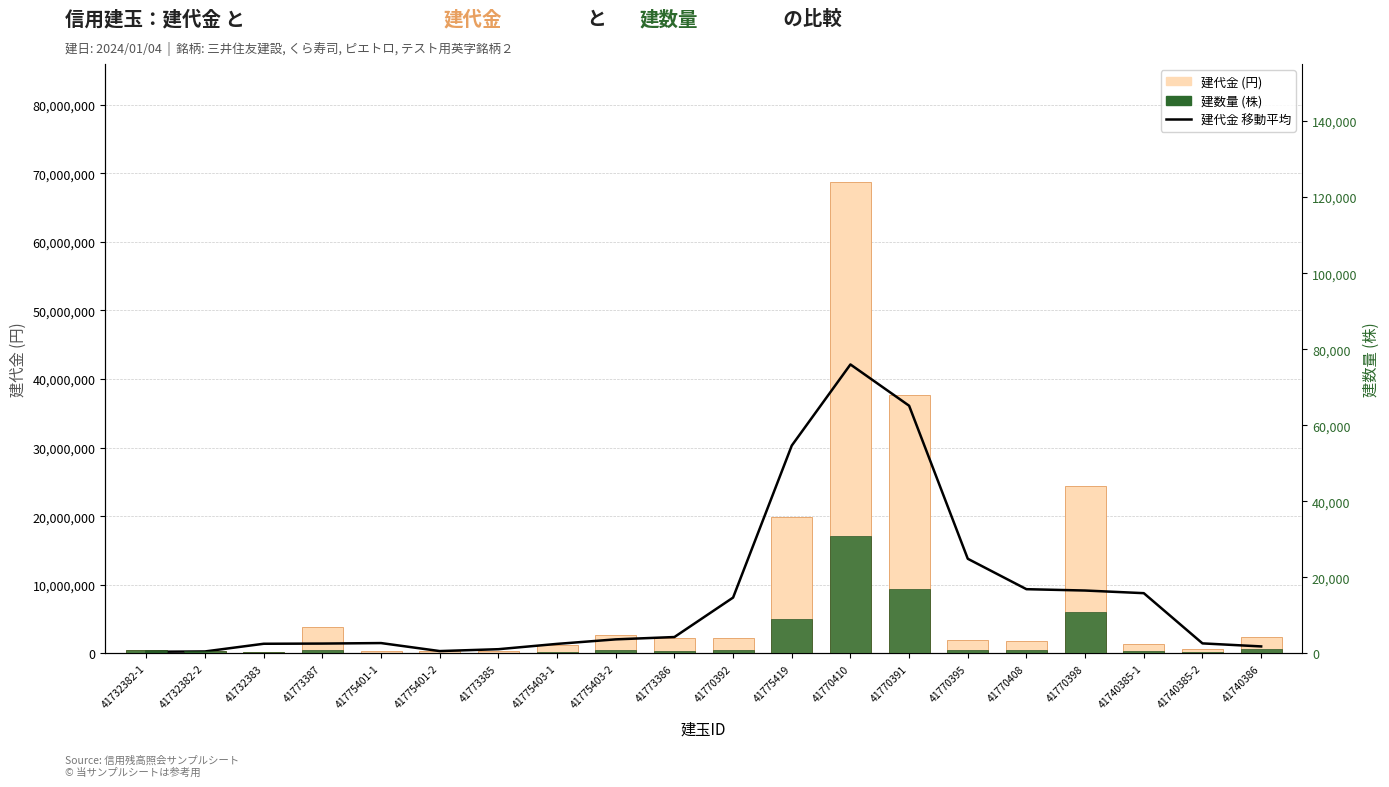

How many data points does each series have?

20